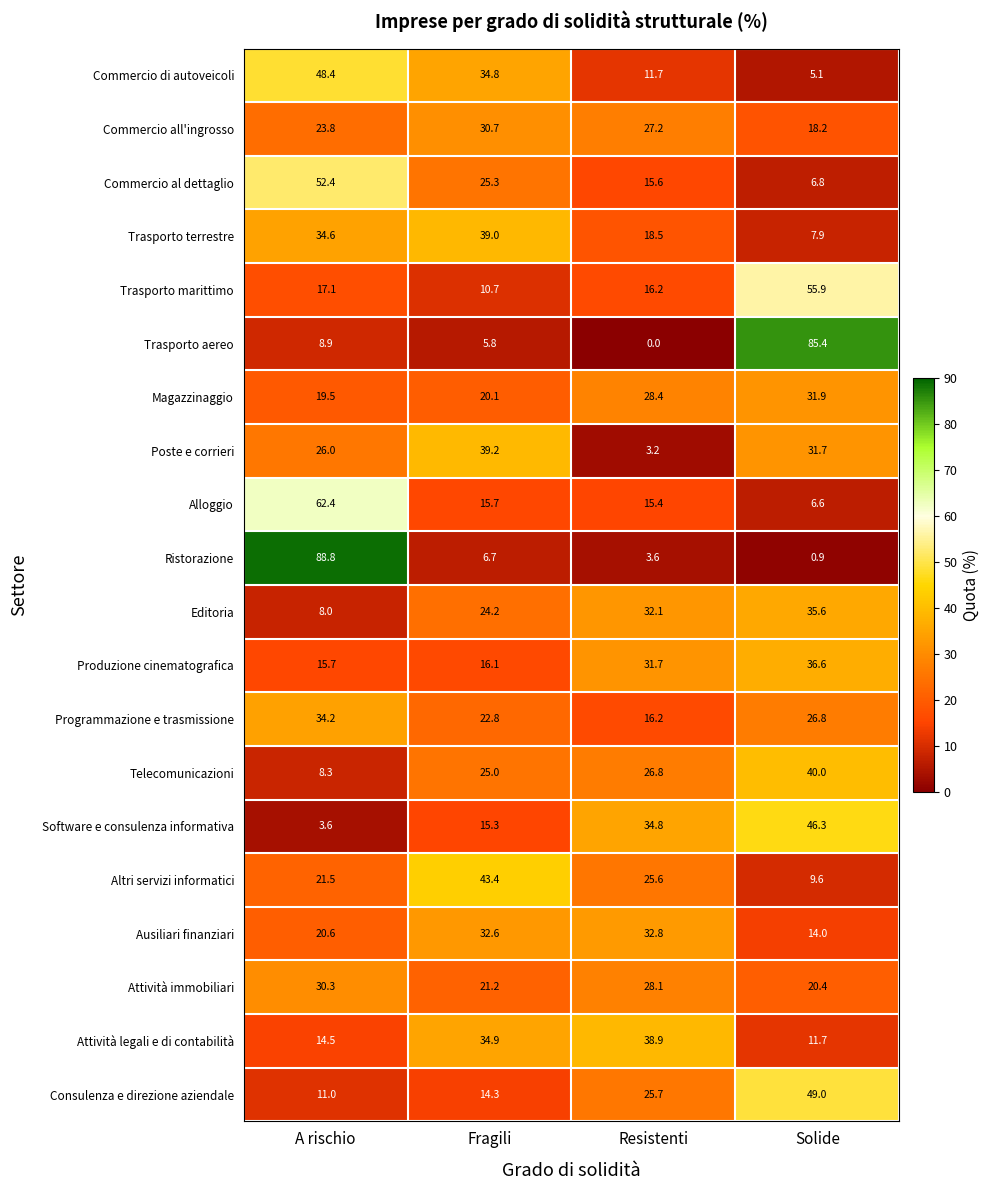

At which category is the sum across all series the highest?

A rischio